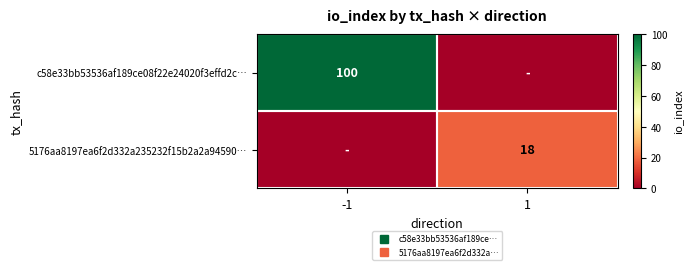

How many values in 5176aa8197ea6f2d332a235232f15b2a2a94590… are above zero?

1